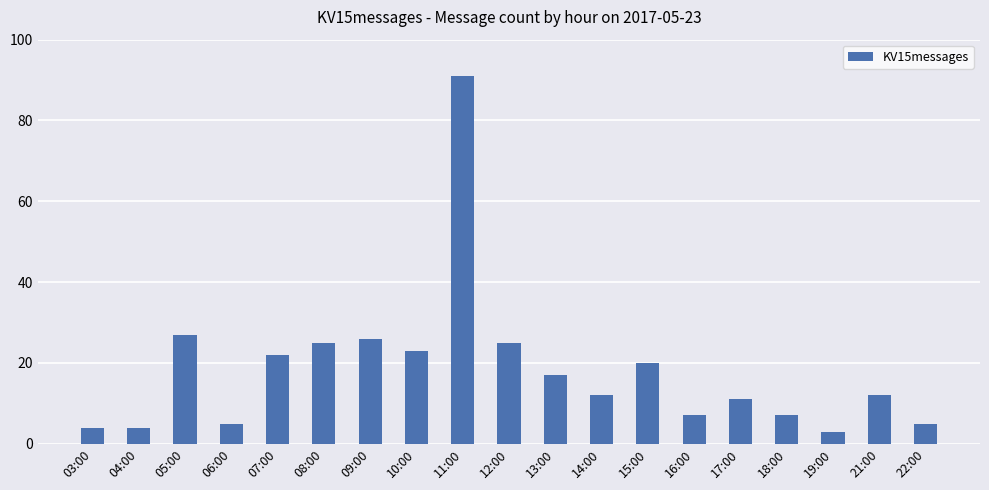

At which label is the value closest to 47?

05:00